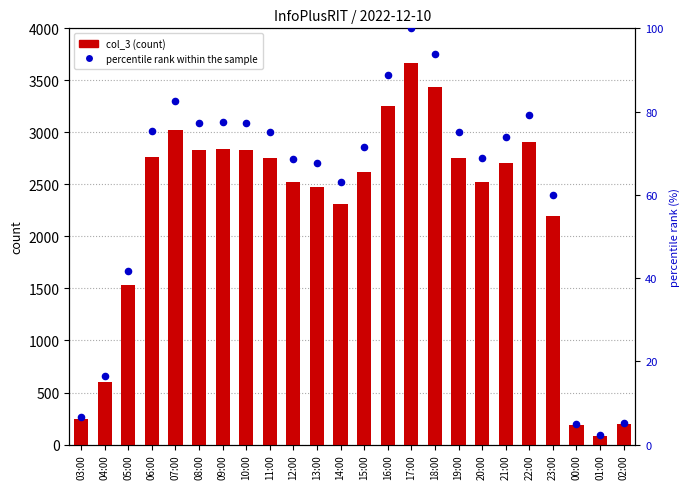

Which series has the widest spread of Y values?

col_3 (count)